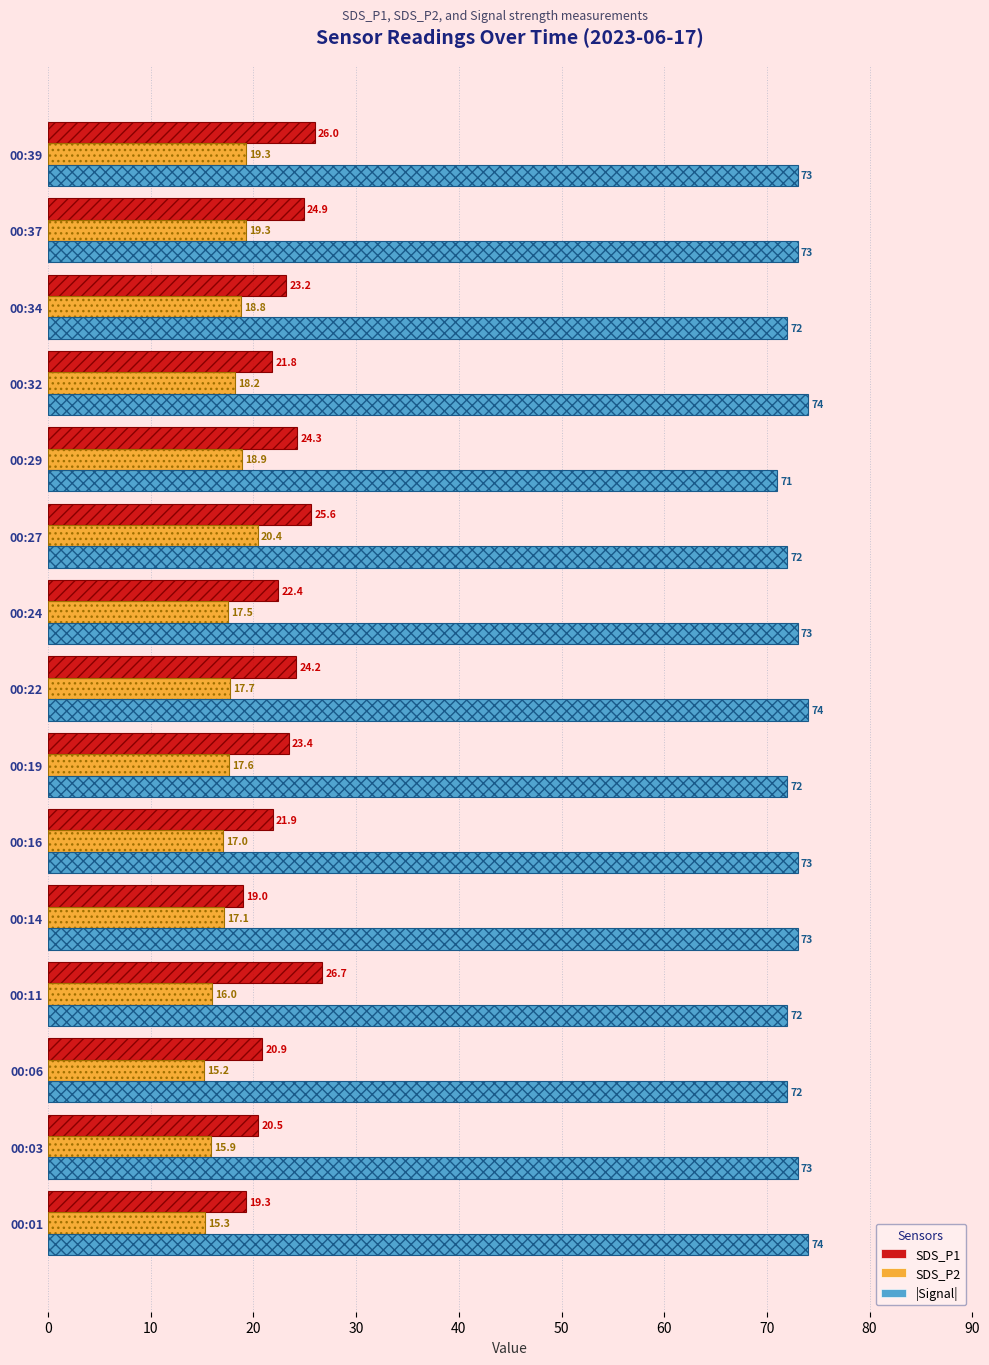

How many values in the SDS_P2 series exceed 17?

10